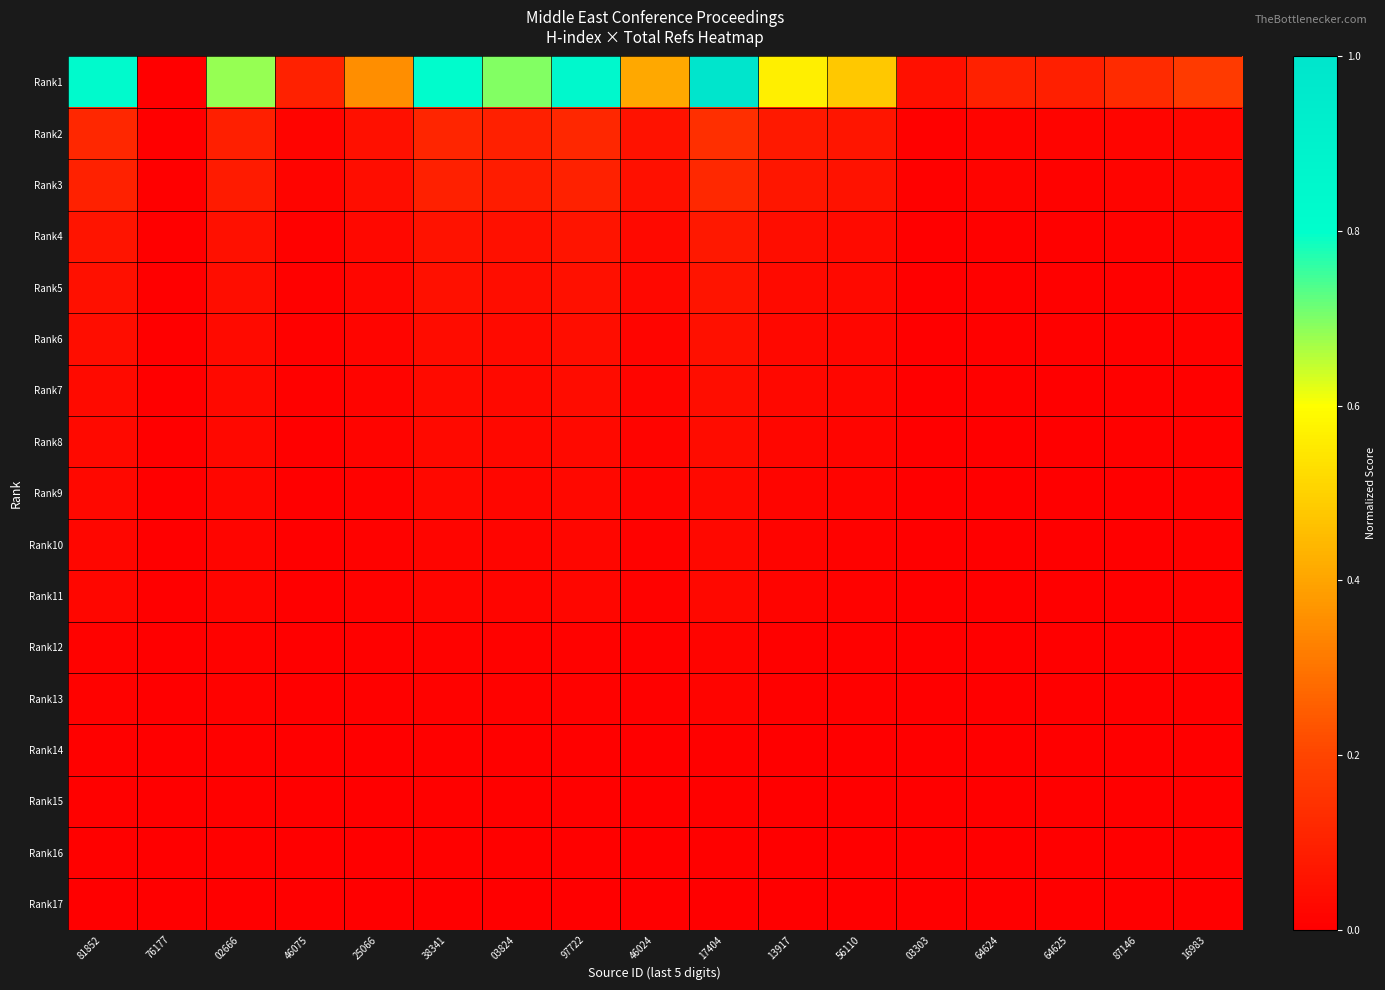

How many distinct data groups are displayed?

17